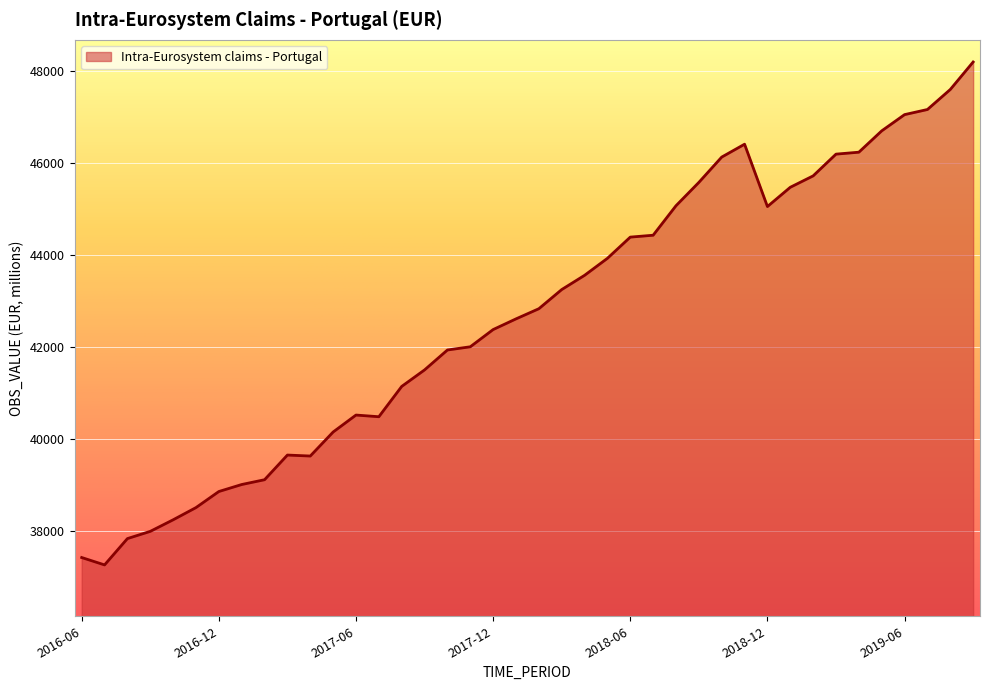

What is the minimum value shown in the chart?

37253.6